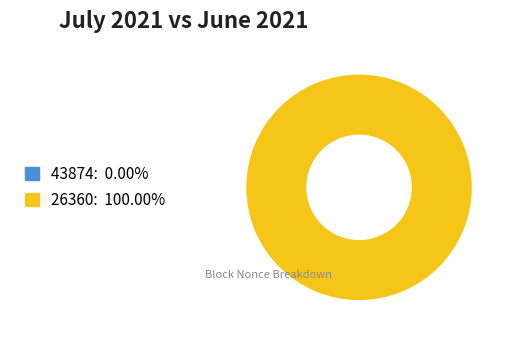

To the nearest percent, what is the difference between the 26360 and 43874 slice percentages?

100%